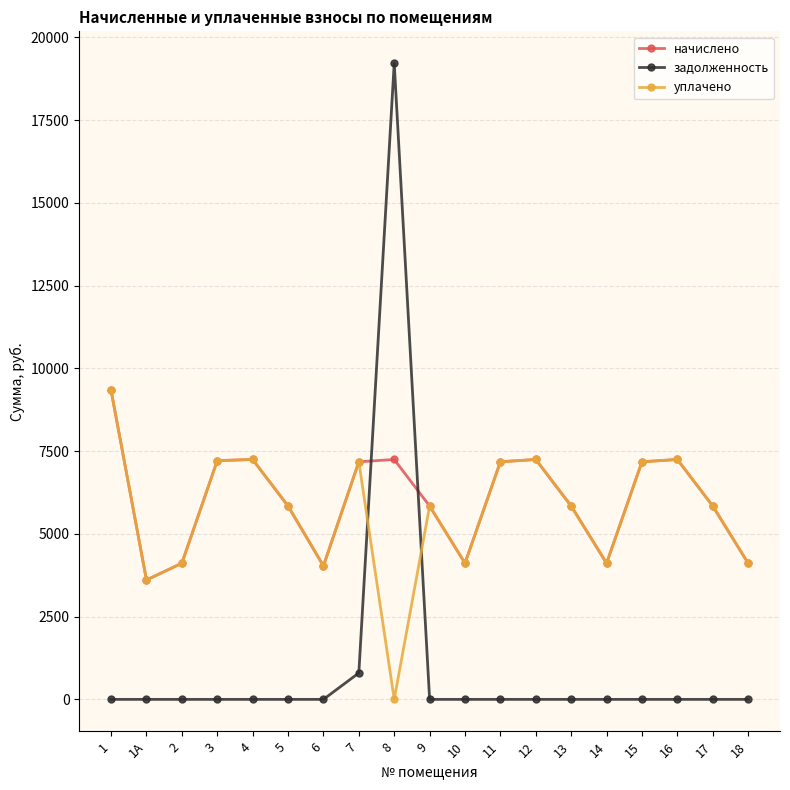

Which series ends up on top after the final intersection of задолженность and начислено?

начислено